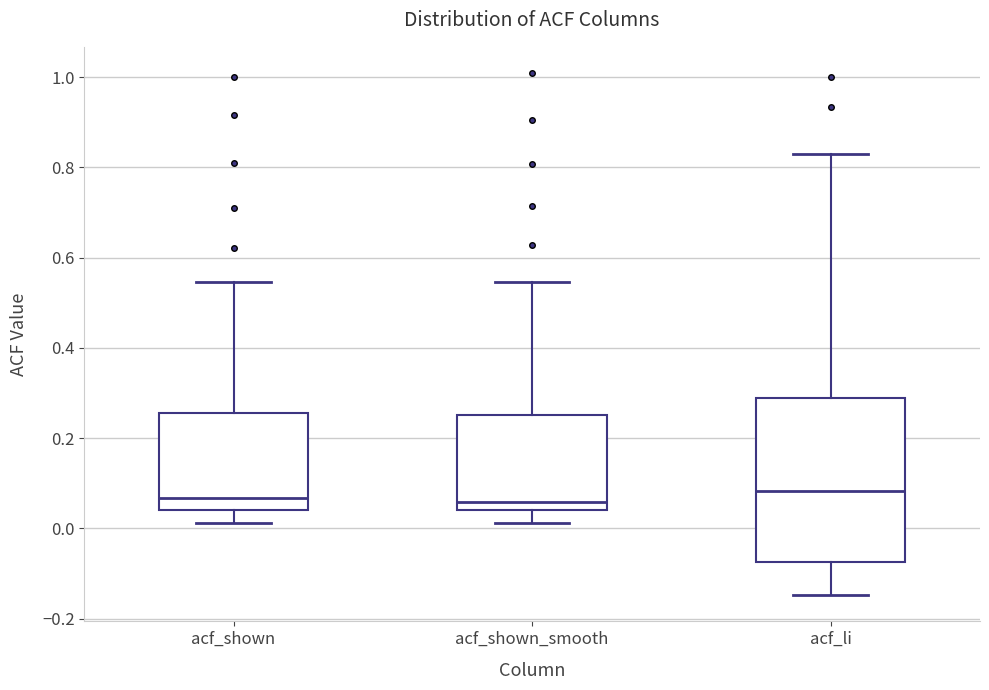

Reading left to right, transcribe this box plot: for each box, give where its median line is, the range the box spans, and where its two whiskers end, as read against the y-axis. The values are not printed on the chart, so give them approximately, as read against the axis.

acf_shown: median 0.06, box 0.04 to 0.26, whiskers 0.02 to 0.54
acf_shown_smooth: median 0.06, box 0.04 to 0.26, whiskers 0.02 to 0.54
acf_li: median 0.08, box -0.08 to 0.28, whiskers -0.14 to 0.82